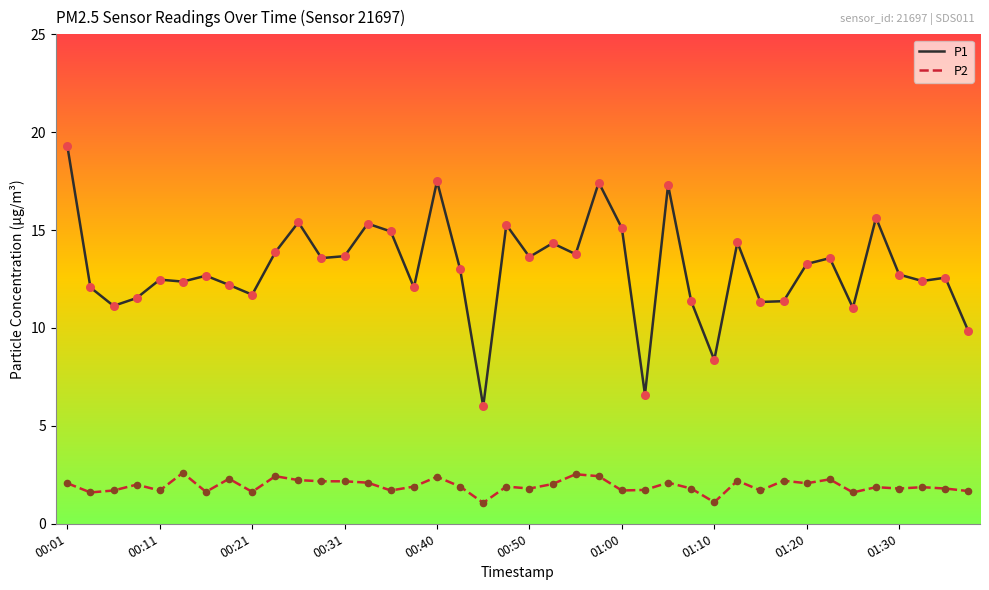

Which series has the largest total across all categories?

P1